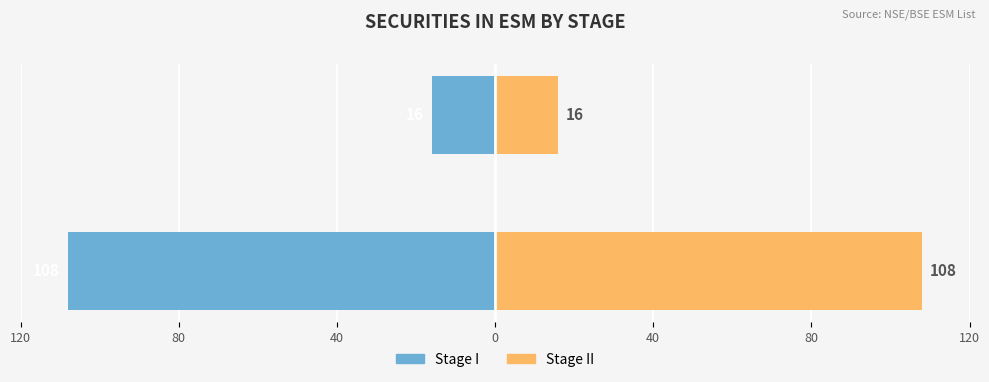

What is the difference between the Stage I values at Stage I and Stage II?

92